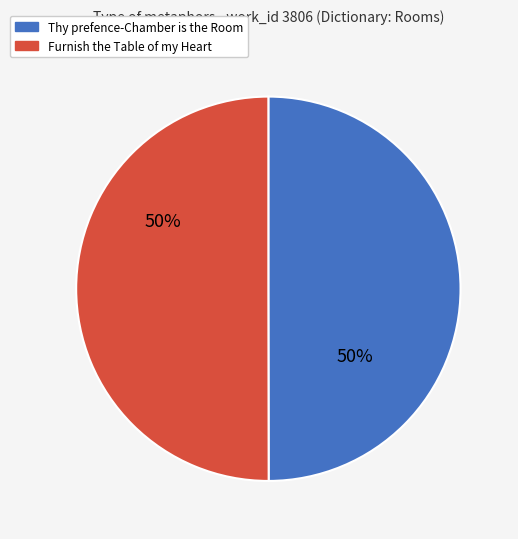

What is the ratio of the value at Furnish the Table of my Heart to the value at Thy prefence-Chamber is the Room?

1.0